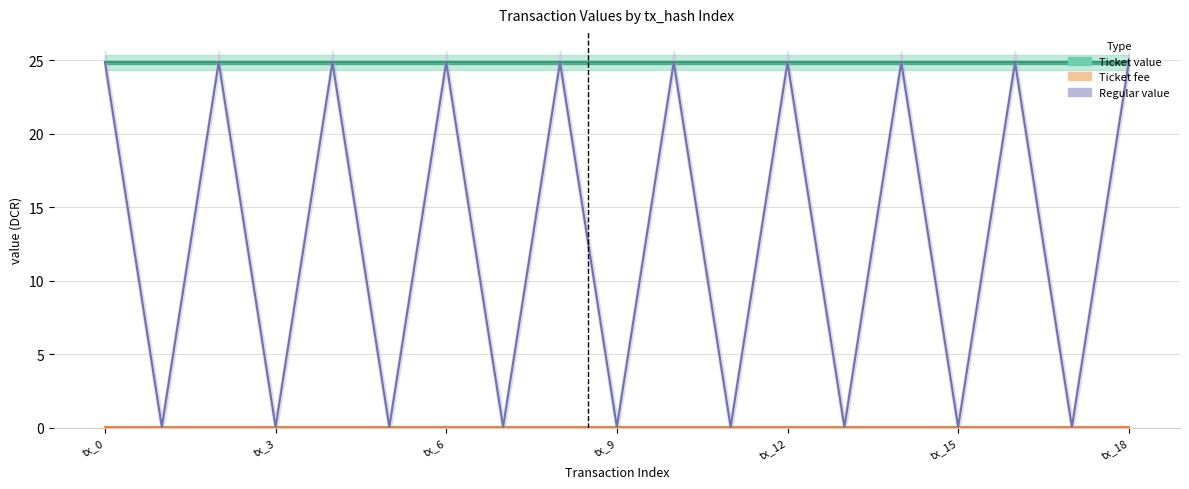

Is this an area chart (filled region under the line)?

No